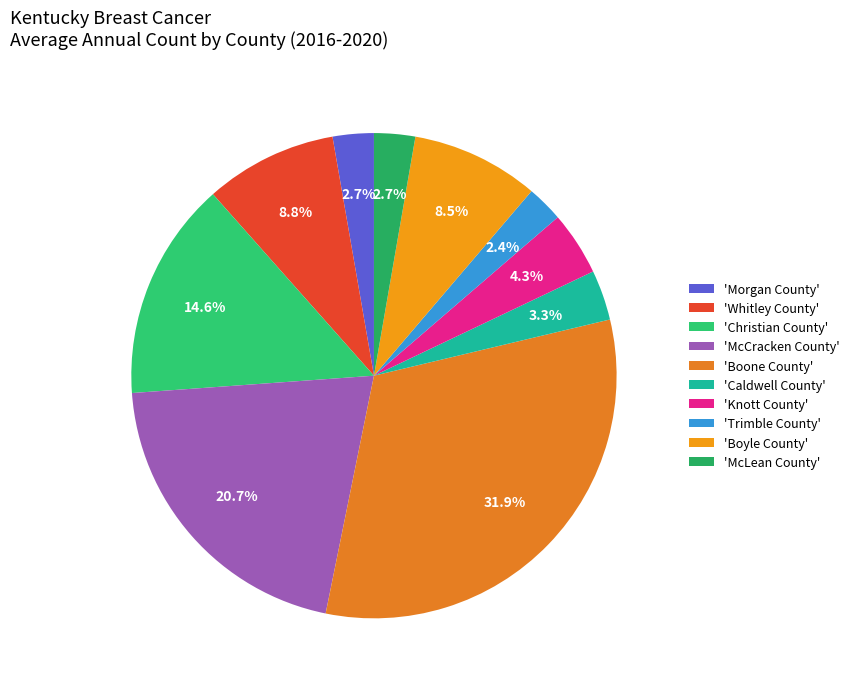

How many slices are in this pie chart?

10